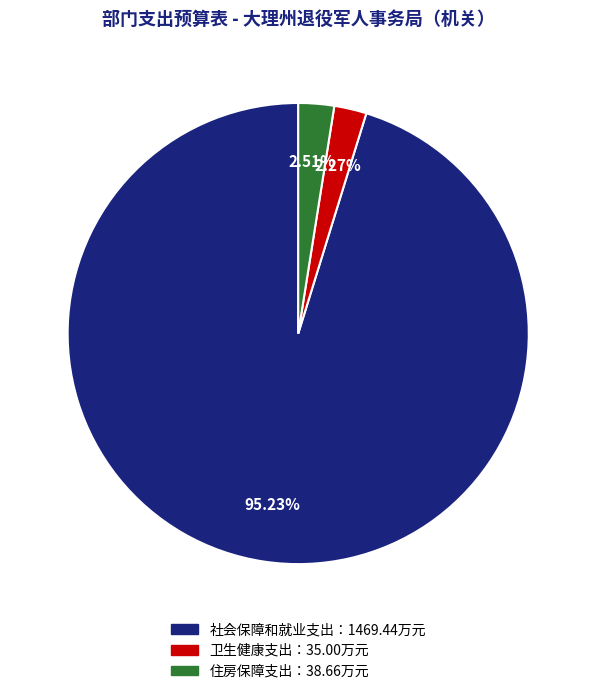

Does any single category account for the majority?

Yes